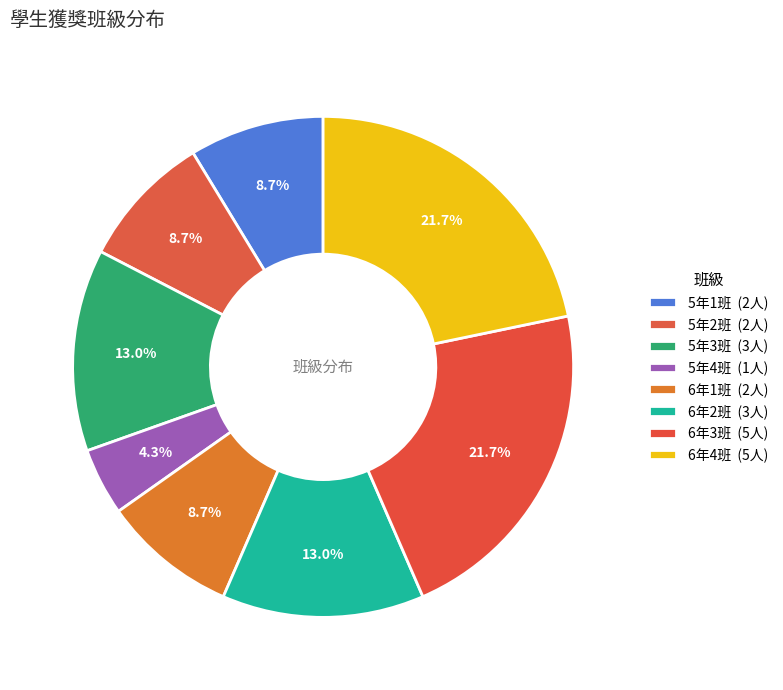

The 6年3班 slice represents 22% of the pie. True or false?

True